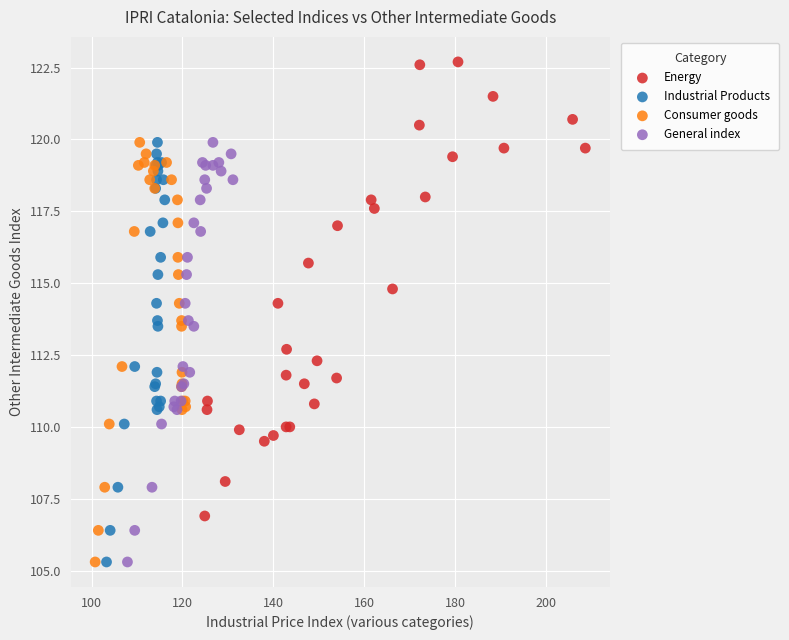

Which series contains the highest Y value?

Energy